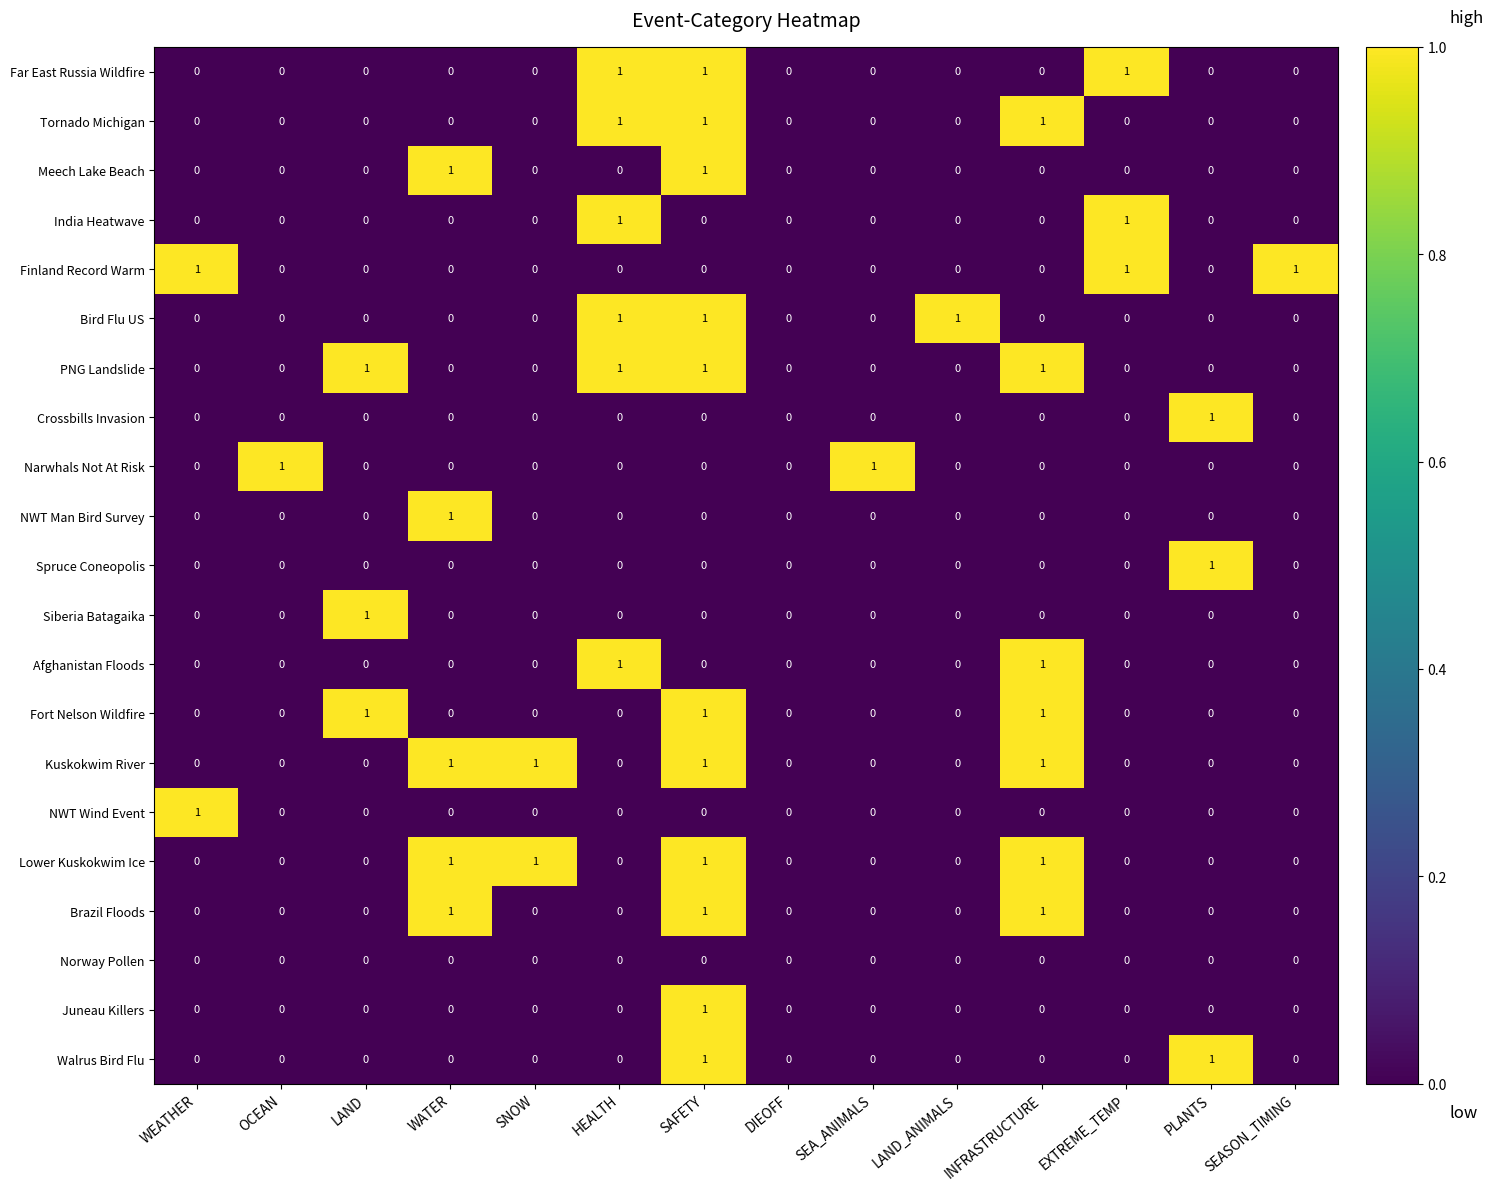

What is the total value across all series at SAFETY?

11